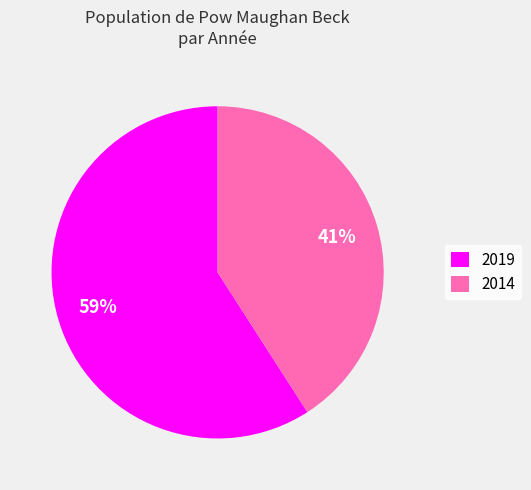

To the nearest percent, what is the average slice percentage?

50%